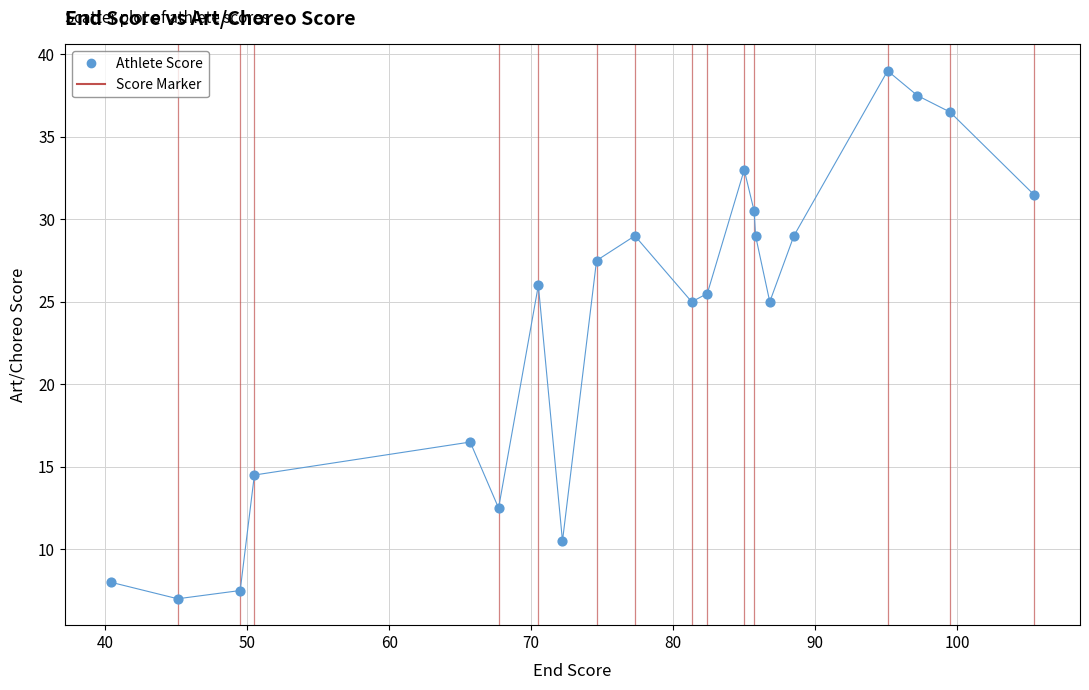

What is the range of Y values (max minus min)?

32.0